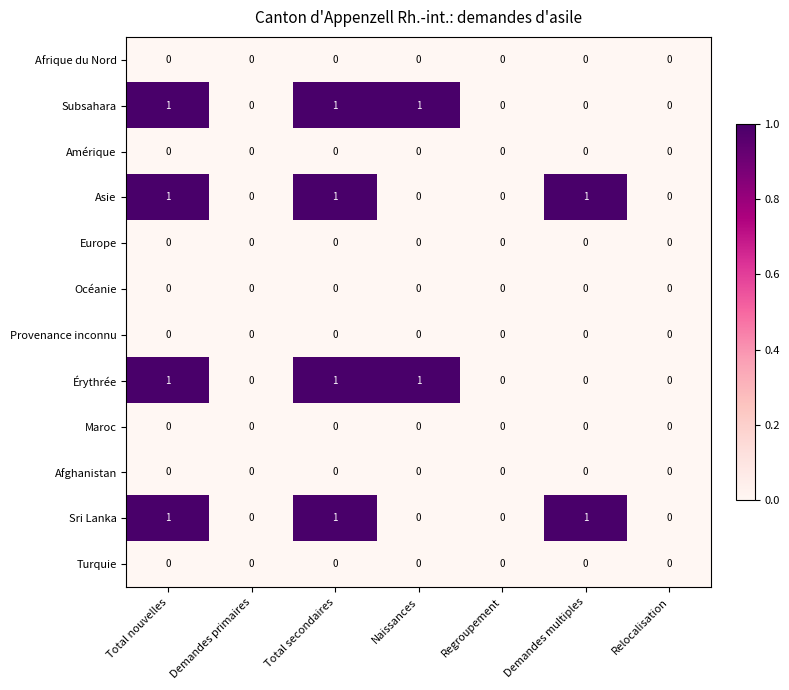

How many data points does each series have?

7